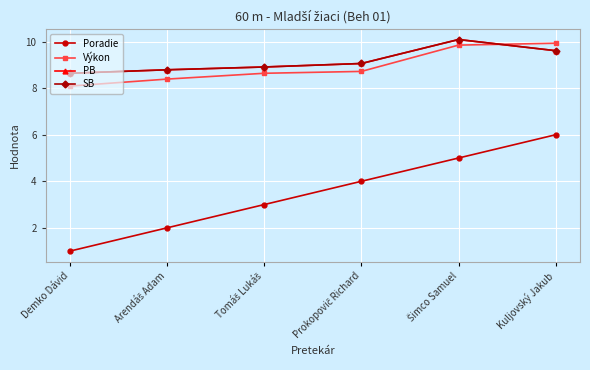

What position from the right is Šimco Samuel?

2